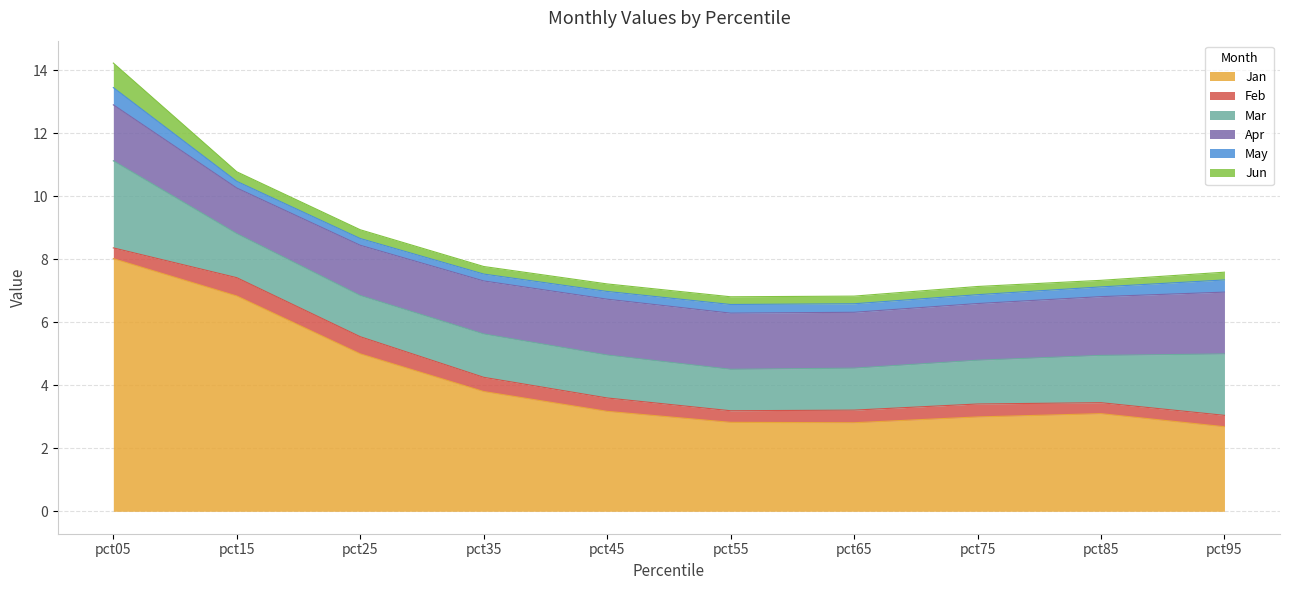

Reading right to left, what are all the values shown in this chart?

Jan: pct95=2.7	pct85=3.1	pct75=3.0	pct65=2.8	pct55=2.8	pct45=3.2	pct35=3.8	pct25=5.0	pct15=6.8	pct05=8.0
Feb: pct95=0.4	pct85=0.3	pct75=0.4	pct65=0.4	pct55=0.4	pct45=0.4	pct35=0.5	pct25=0.5	pct15=0.6	pct05=0.3
Mar: pct95=1.9	pct85=1.5	pct75=1.4	pct65=1.3	pct55=1.3	pct45=1.4	pct35=1.4	pct25=1.3	pct15=1.4	pct05=2.8
Apr: pct95=2.0	pct85=1.9	pct75=1.8	pct65=1.8	pct55=1.8	pct45=1.8	pct35=1.7	pct25=1.6	pct15=1.4	pct05=1.8
May: pct95=0.4	pct85=0.3	pct75=0.3	pct65=0.3	pct55=0.3	pct45=0.2	pct35=0.2	pct25=0.2	pct15=0.2	pct05=0.5
Jun: pct95=0.2	pct85=0.2	pct75=0.3	pct65=0.2	pct55=0.2	pct45=0.2	pct35=0.2	pct25=0.3	pct15=0.3	pct05=0.8